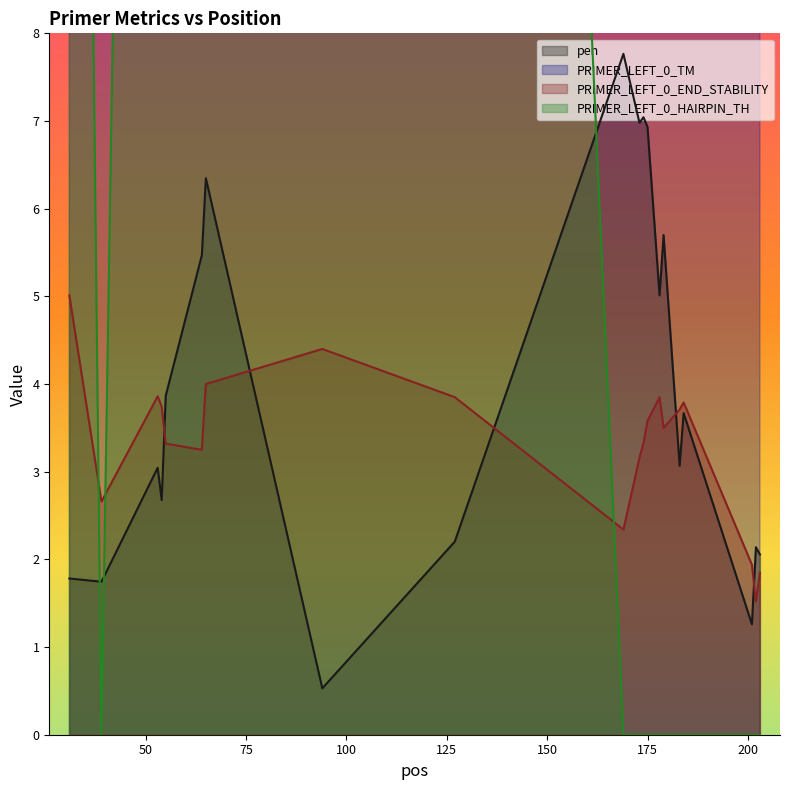

How many data points in PRIMER_LEFT_0_TM are less than 59?

5